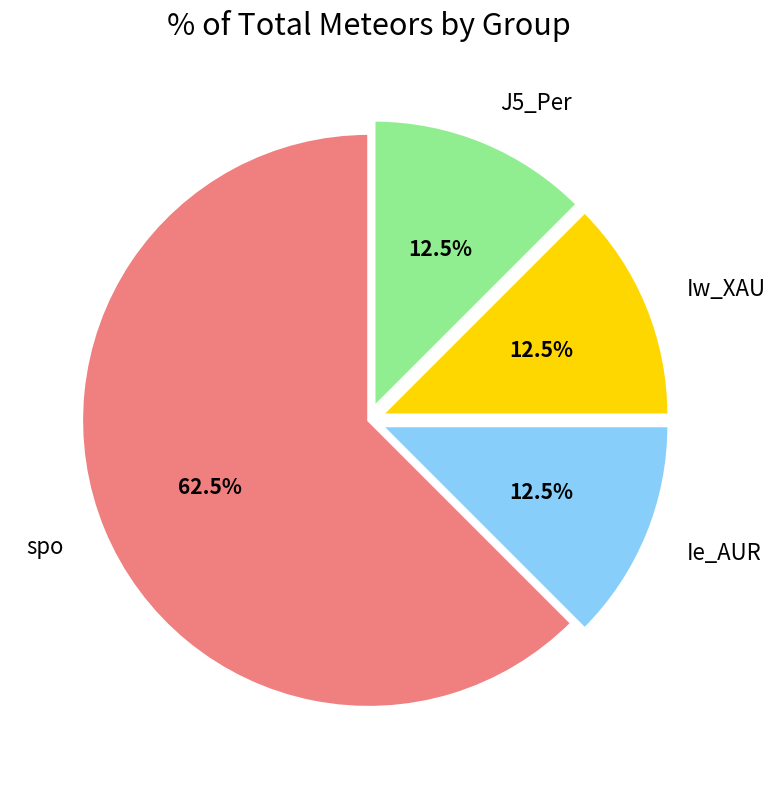

Is it true that J5_Per is 1% of the pie?

False